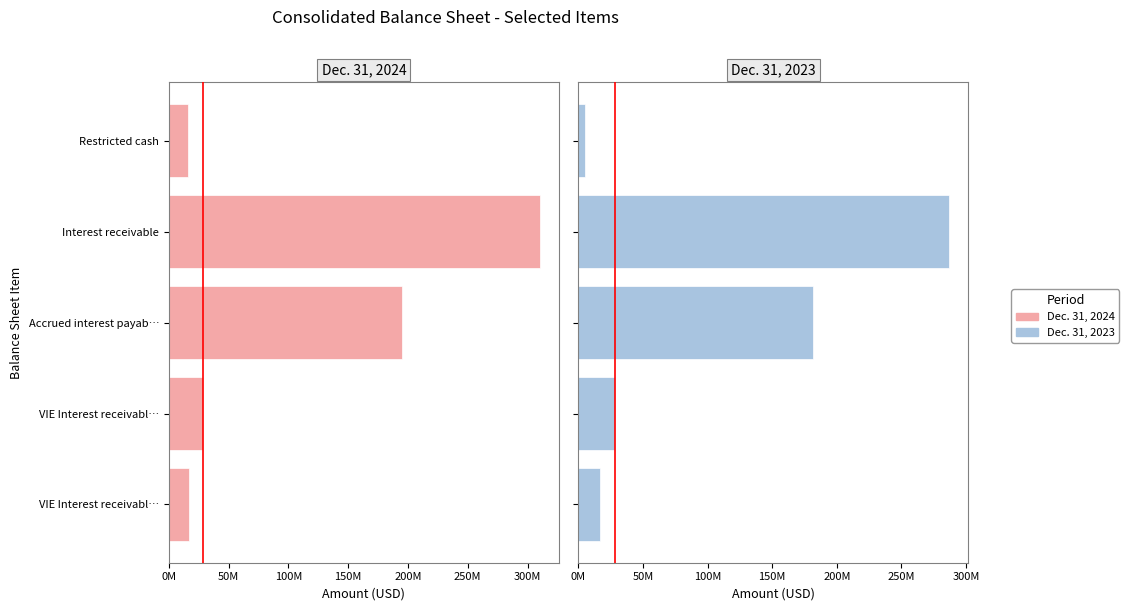

What is the spread (max minus min) of values at Restricted cash?

11079000